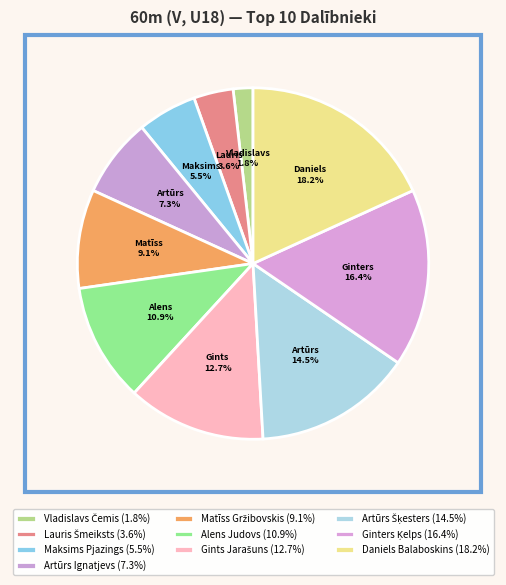

Rank the categories by value from highest to lowest.

Daniels Balaboskins, Ginters Ķelps, Artūrs Šķesters, Gints Jarašuns, Alens Judovs, Matīss Gržibovskis, Artūrs Ignatjevs, Maksims Pjazings, Lauris Šmeiksts, Vladislavs Čemis